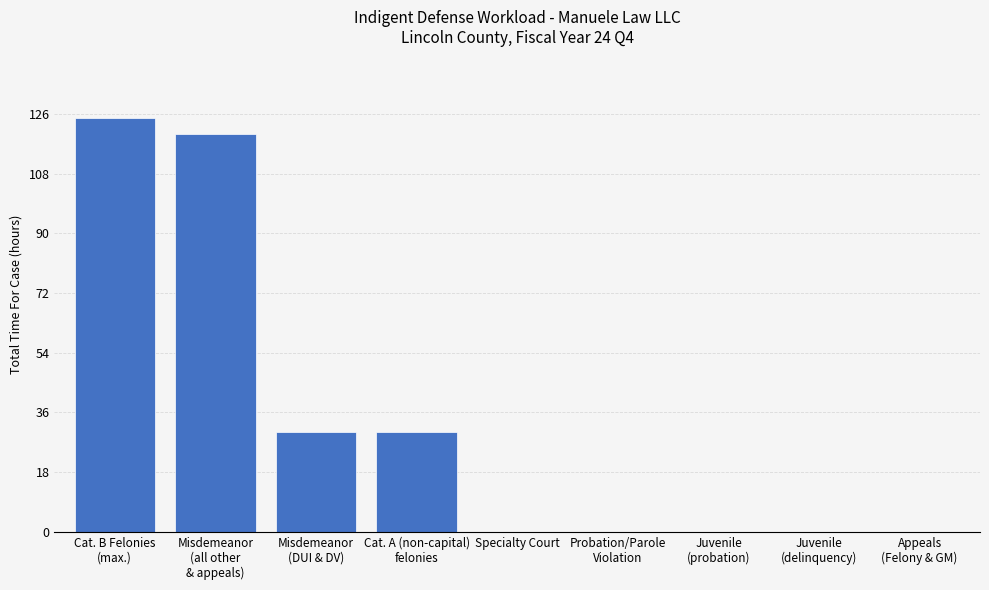

True or false: the data shows 0.0 at Specialty Court.

True